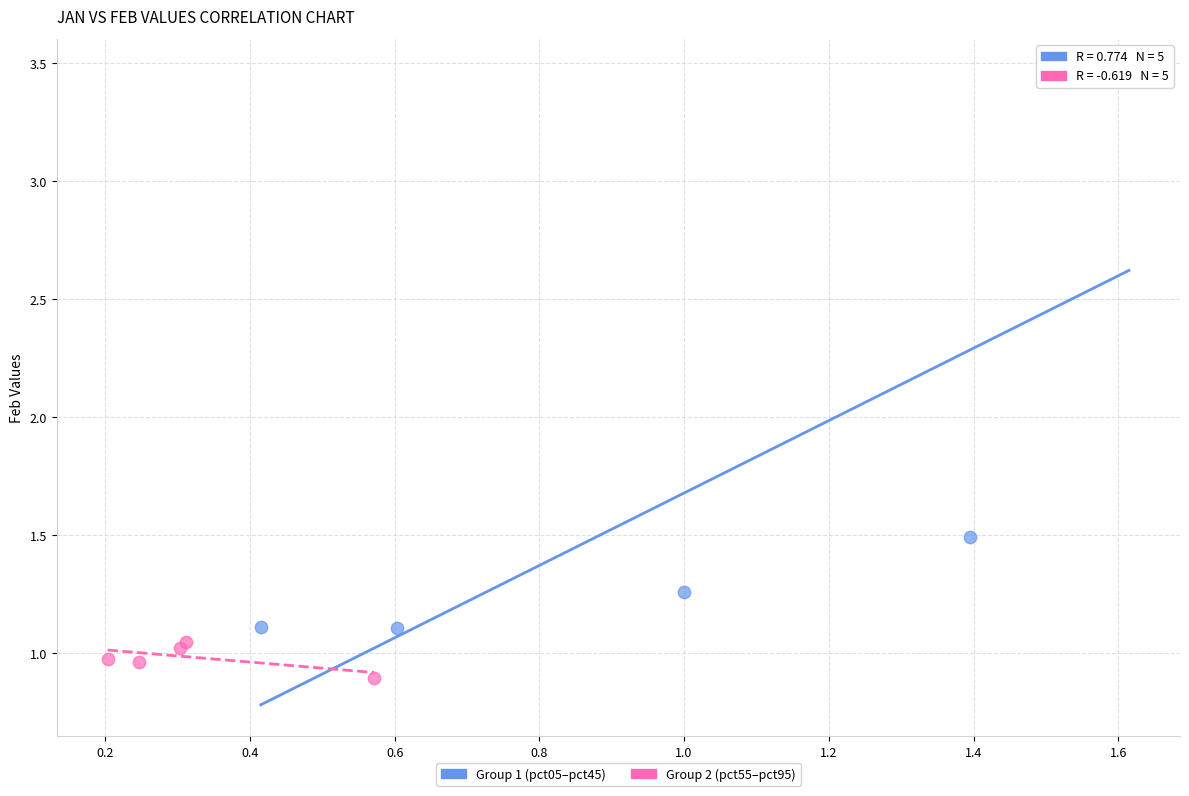

Which series contains the lowest Y value?

Group 2 (pct55–pct95)